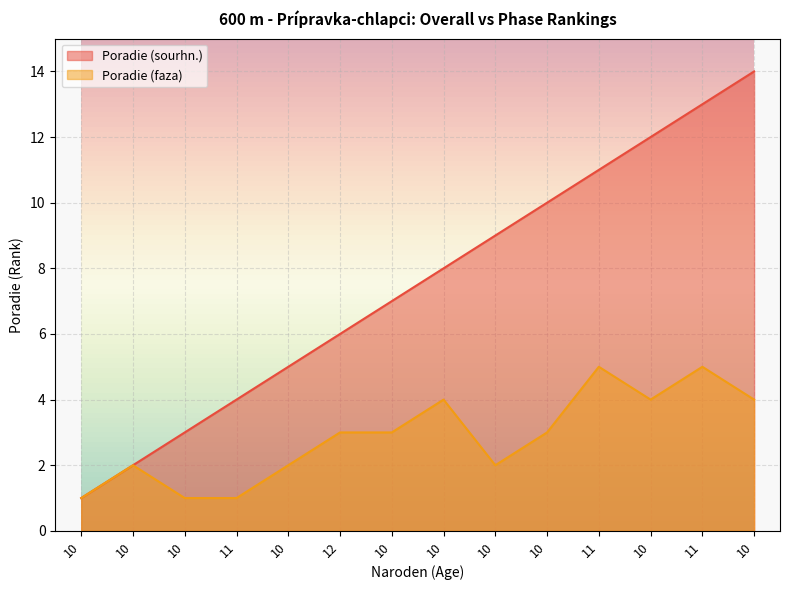

True or false: Poradie (sourhn.) and Poradie (faza) intersect in this chart.

False